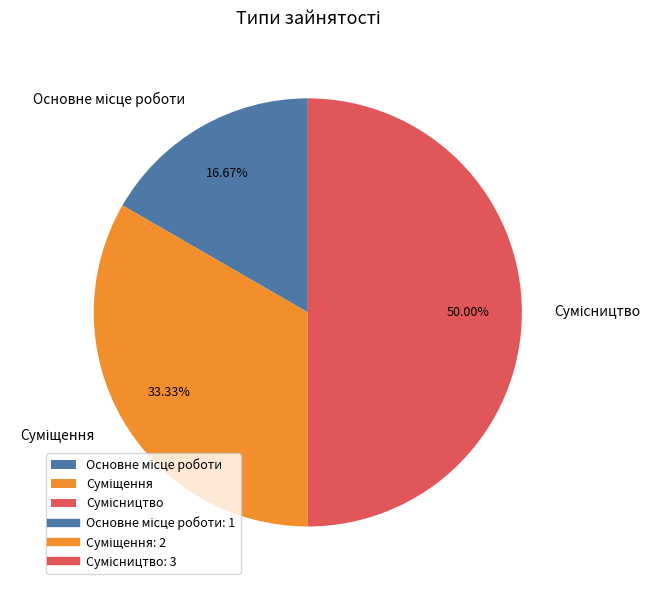

What is the largest slice in the pie chart?

Сумісництво